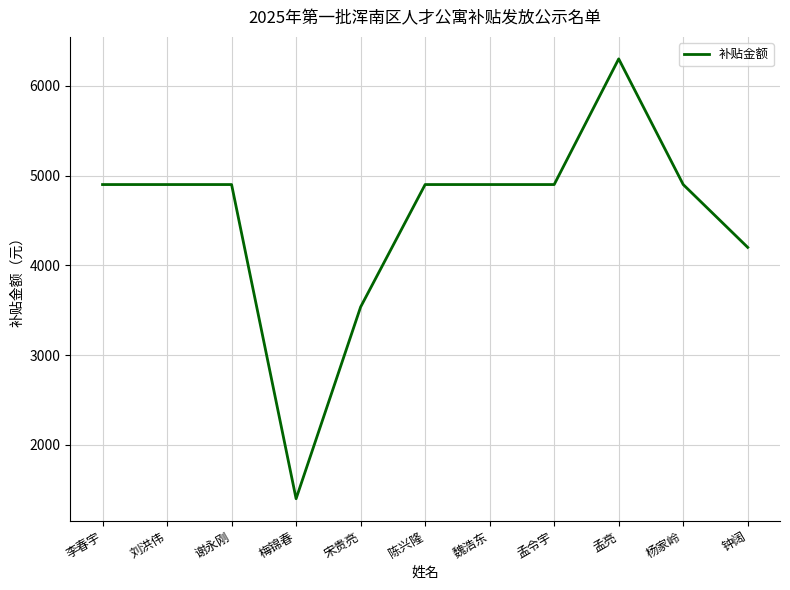

How many distinct data groups are displayed?

1